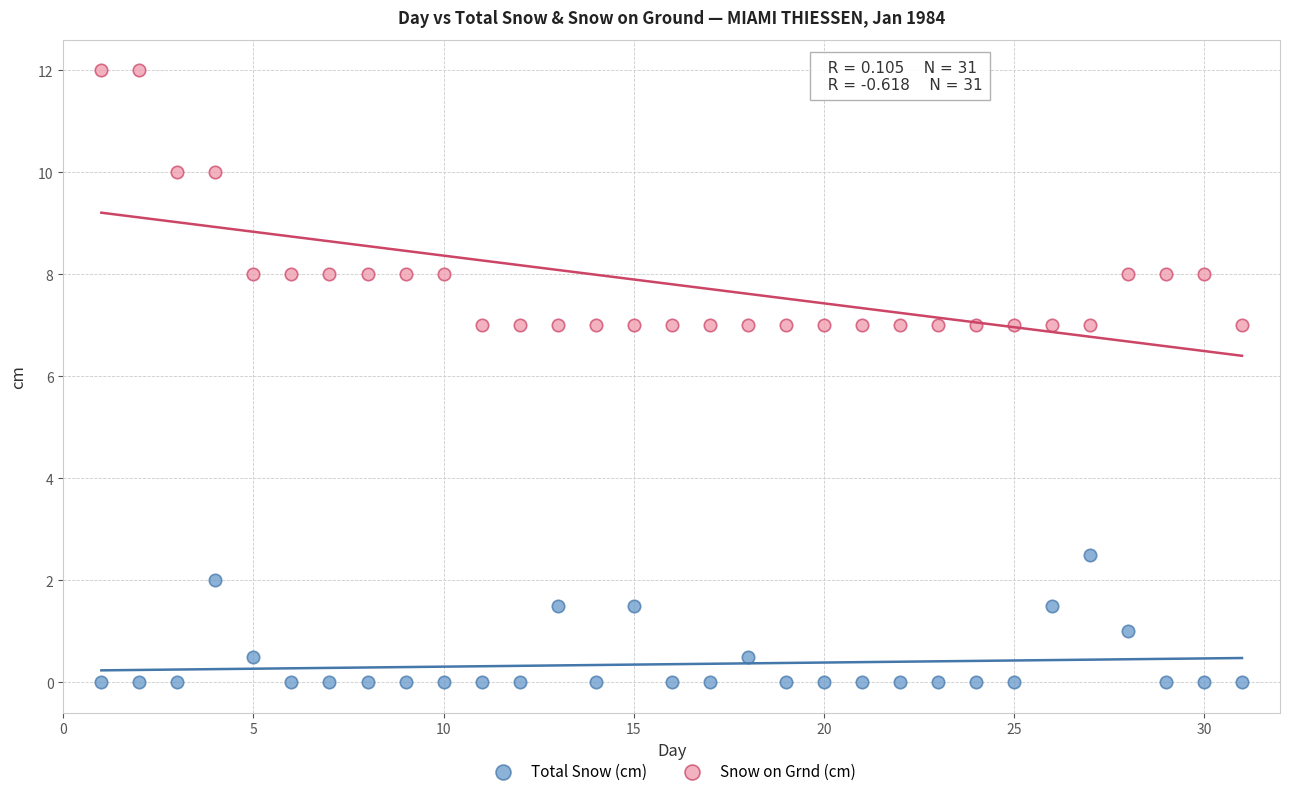

What are all the series names shown in the legend?

Total Snow (cm), Snow on Grnd (cm)